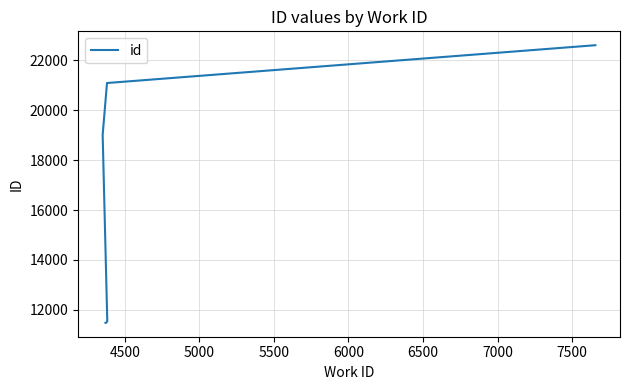

What is the difference between the maximum and minimum values?

11117